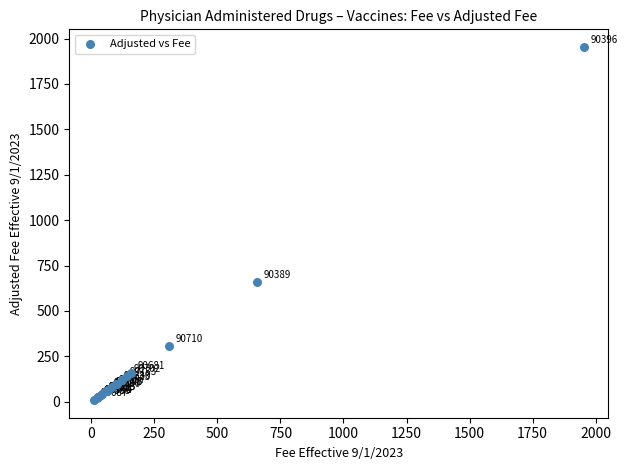

What Y value in the scatter plot is closest to 981?

657.2